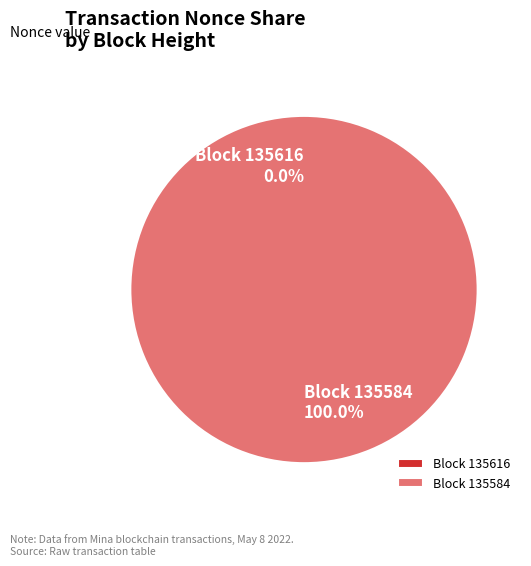

Rank the categories by value from lowest to highest.

135616, 135584